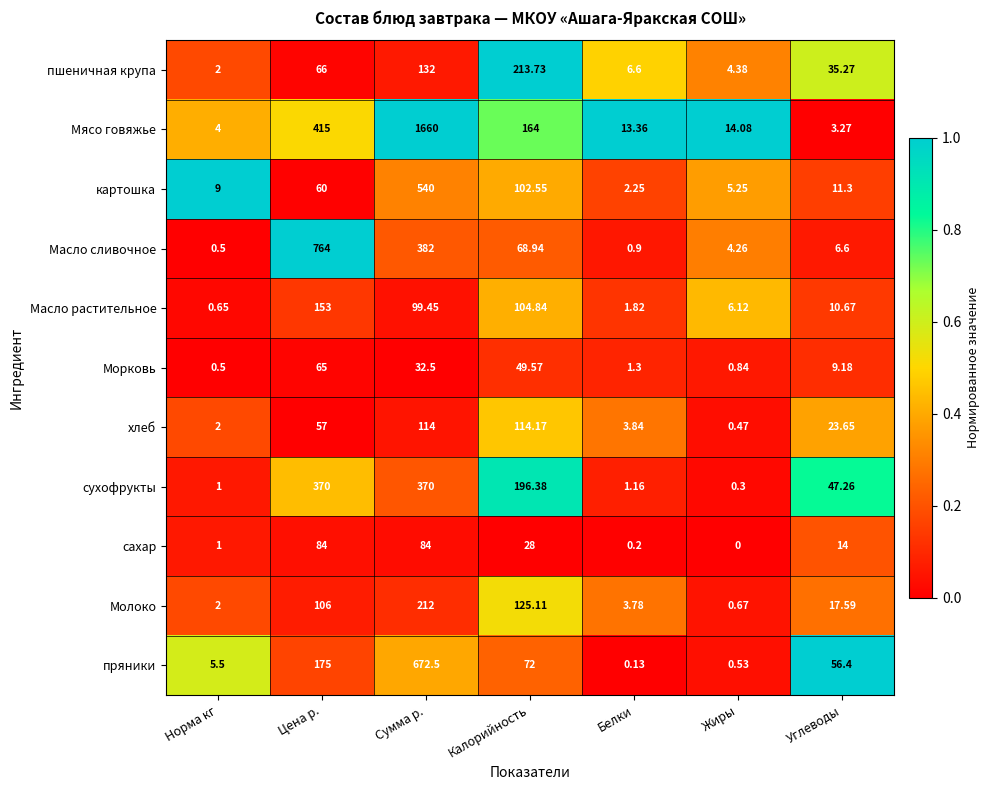

How many categories are shown in the chart?

7